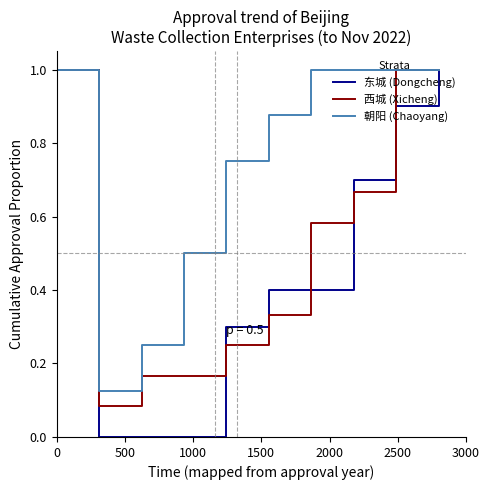

Rank the series by their average value, from lowest to highest.

东城 (Dongcheng), 西城 (Xicheng), 朝阳 (Chaoyang)